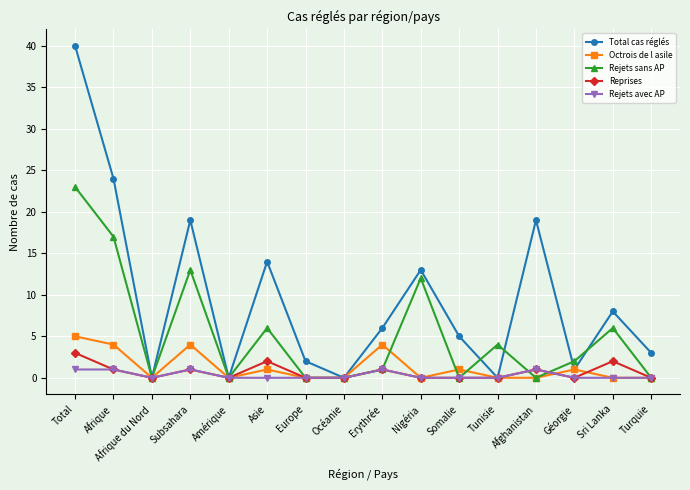

Rank the series by their maximum value, from highest to lowest.

Total cas réglés, Rejets sans AP, Octrois de l asile, Reprises, Rejets avec AP